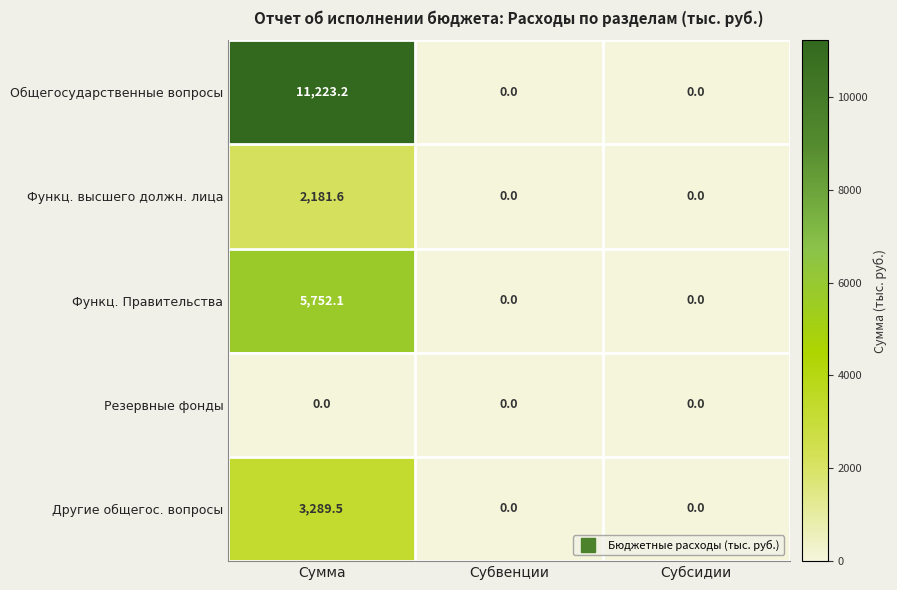

Reading right to left, list all the values displayed in this chart.

Общегосударственные вопросы: Субсидии=0.0	Субвенции=0.0	Сумма=11223.2
Функц. высшего должн. лица: Субсидии=0.0	Субвенции=0.0	Сумма=2181.6
Функц. Правительства: Субсидии=0.0	Субвенции=0.0	Сумма=5752.1
Резервные фонды: Субсидии=0.0	Субвенции=0.0	Сумма=0.0
Другие общегос. вопросы: Субсидии=0.0	Субвенции=0.0	Сумма=3289.5